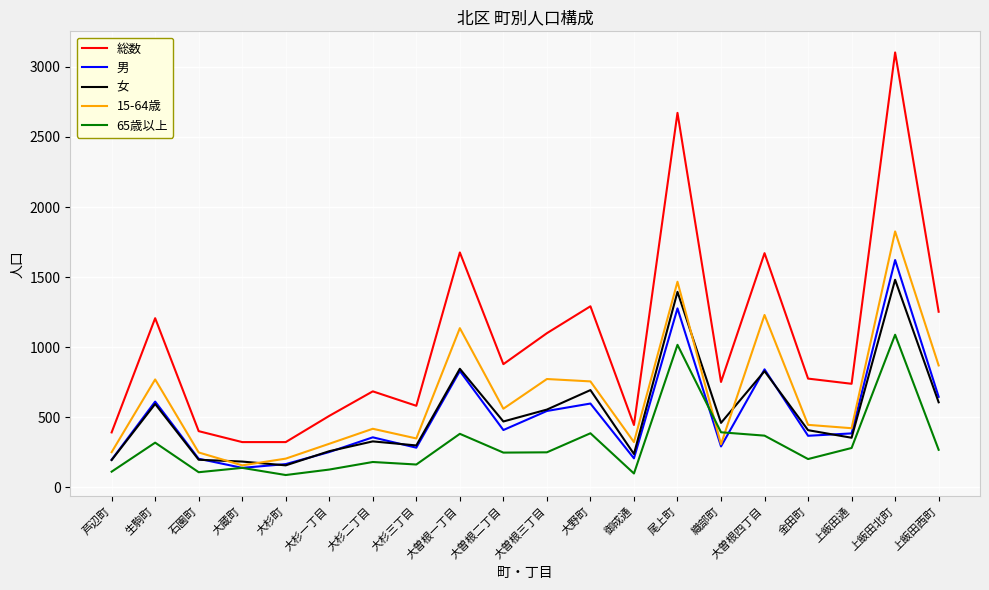

What is the maximum value for 65歳以上?

1089